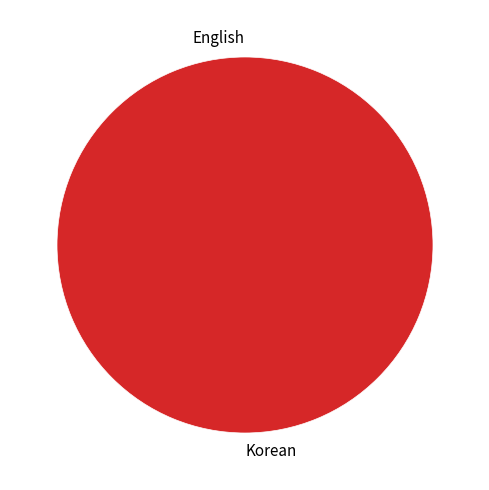

Is it true that Korean is 100% of the pie?

True